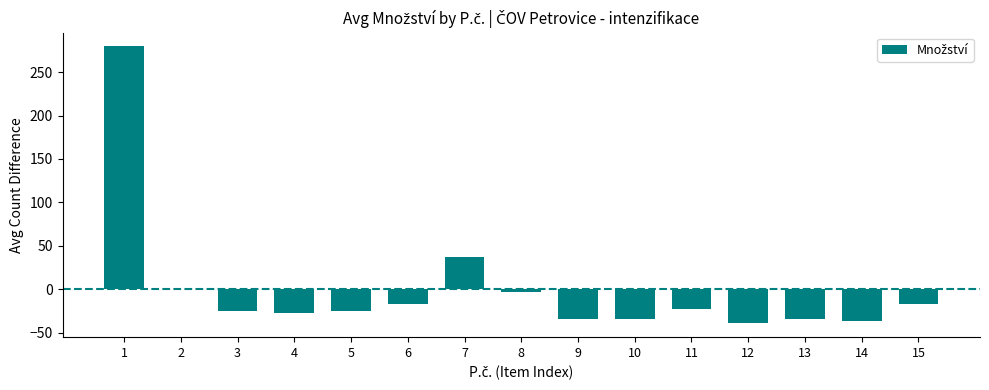

Read the value at 7.

37.2